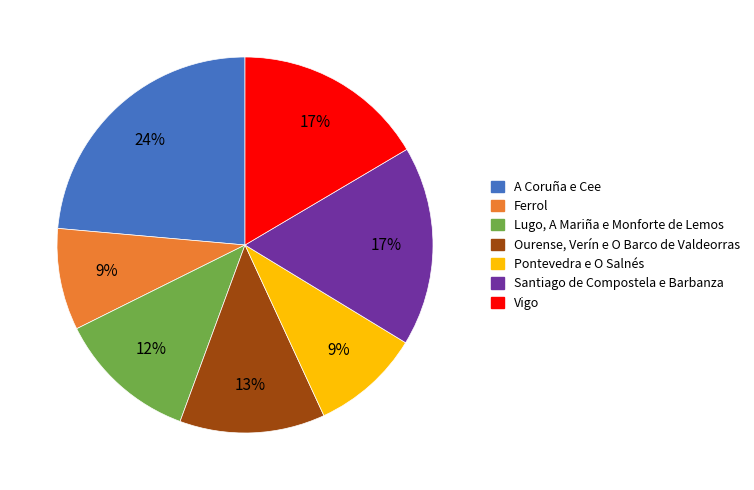

To the nearest percent, what percentage of the pie is Vigo?

17%